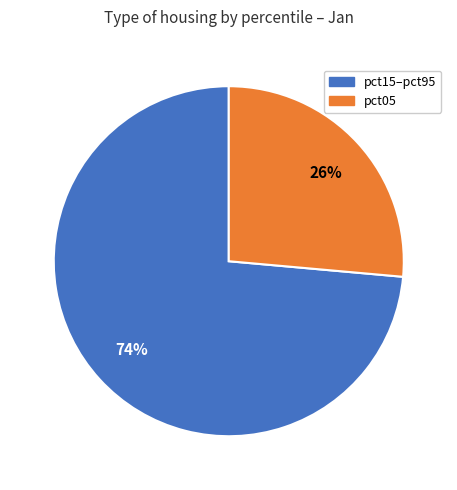

Is there a majority slice in this chart?

Yes